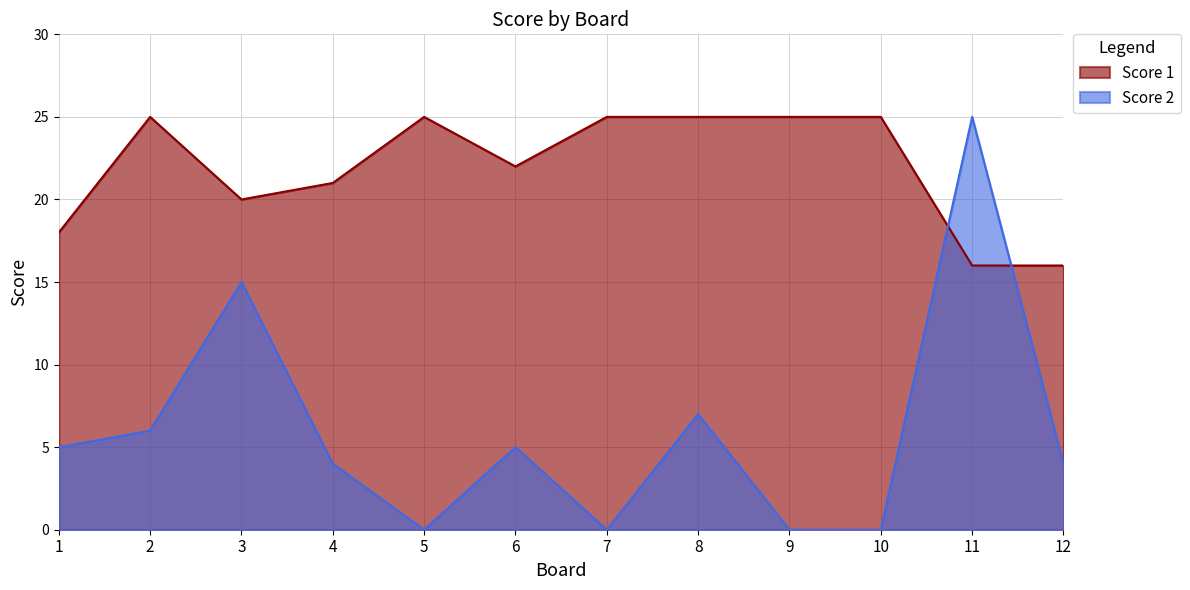

Does the chart have visible grid lines?

Yes